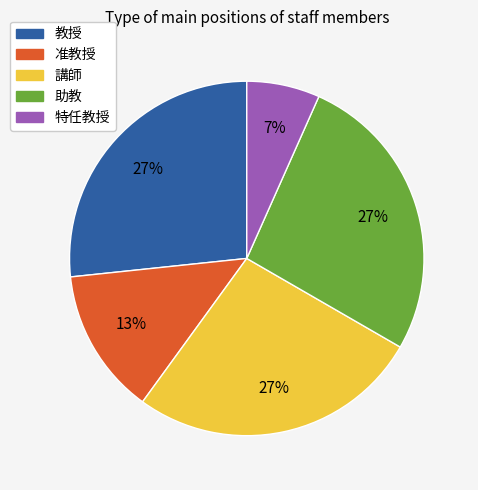

To the nearest percent, what percentage of the pie is 助教?

27%